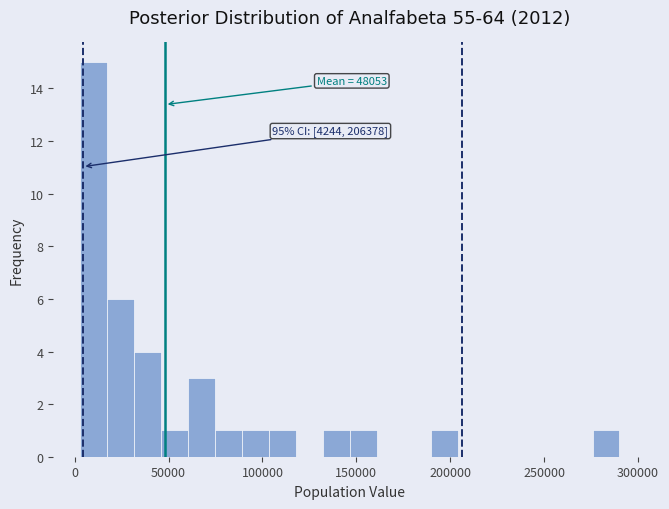

Around what value on the x-axis is the tallest bar? Give the approximate position of its centre, as read against the axis.

10000